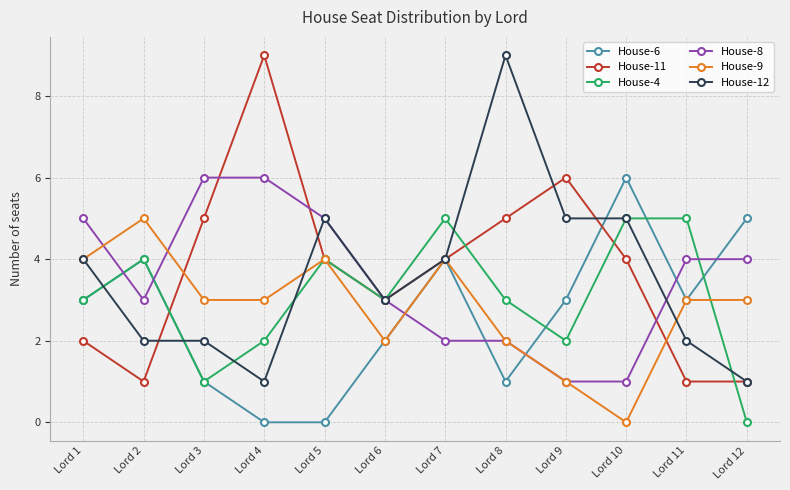

How many interior local peaks does the House-6 series have?

3